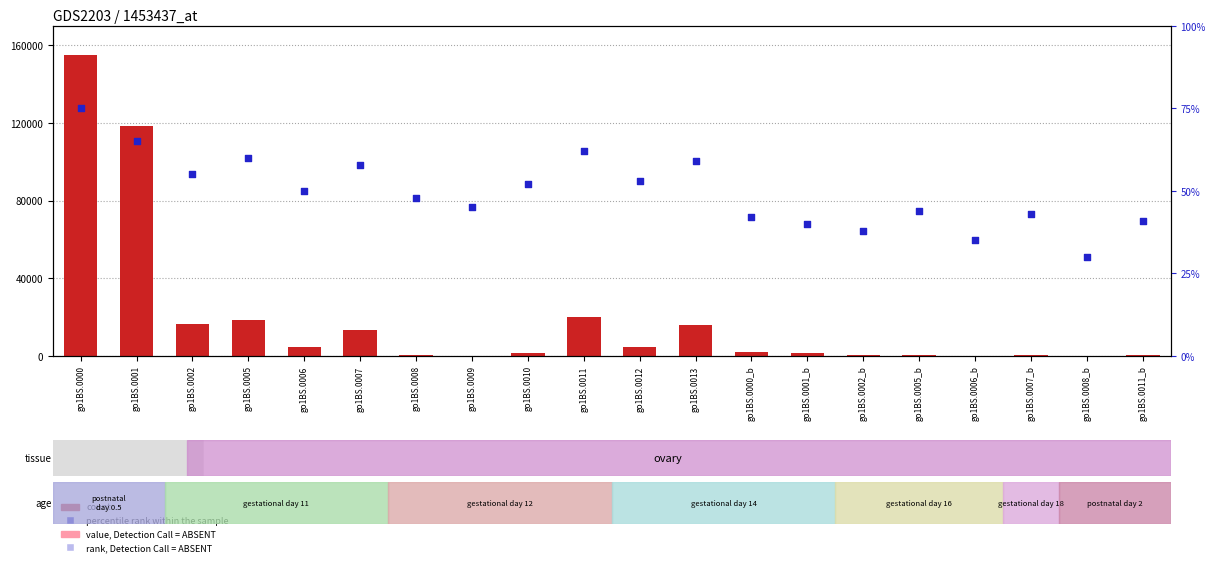

Which series contains the lowest Y value?

count